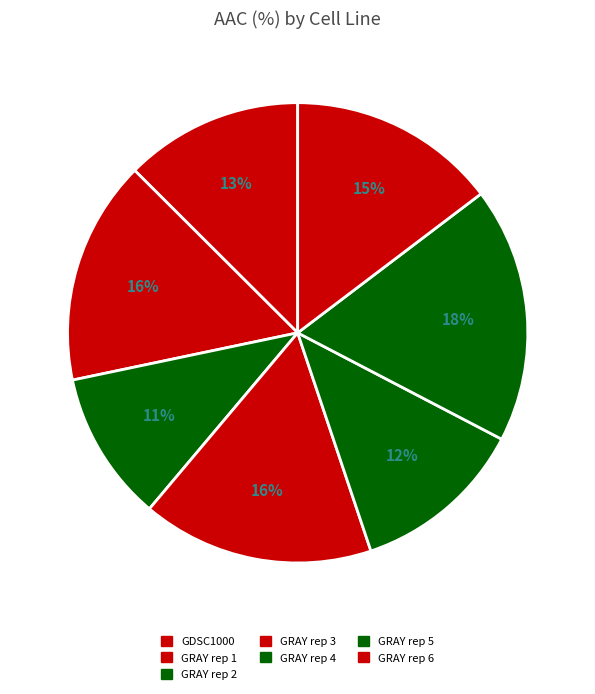

Approximately how many times larger is the value at GRAY rep 2 compared to GRAY rep 6?

0.7